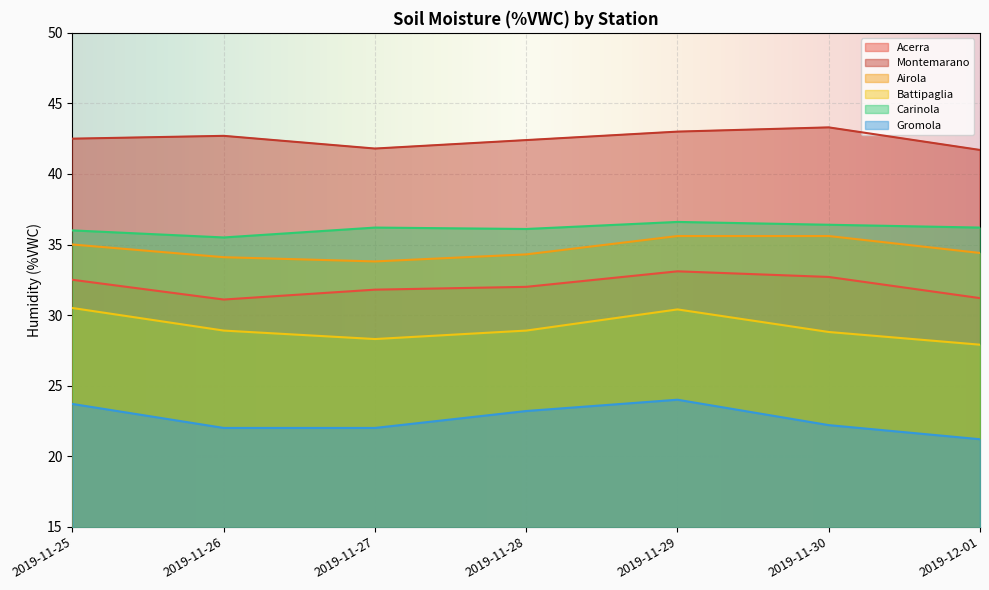

List the labels in order of Carinola value, largest first.

2019-11-29, 2019-11-30, 2019-11-27, 2019-12-01, 2019-11-28, 2019-11-25, 2019-11-26